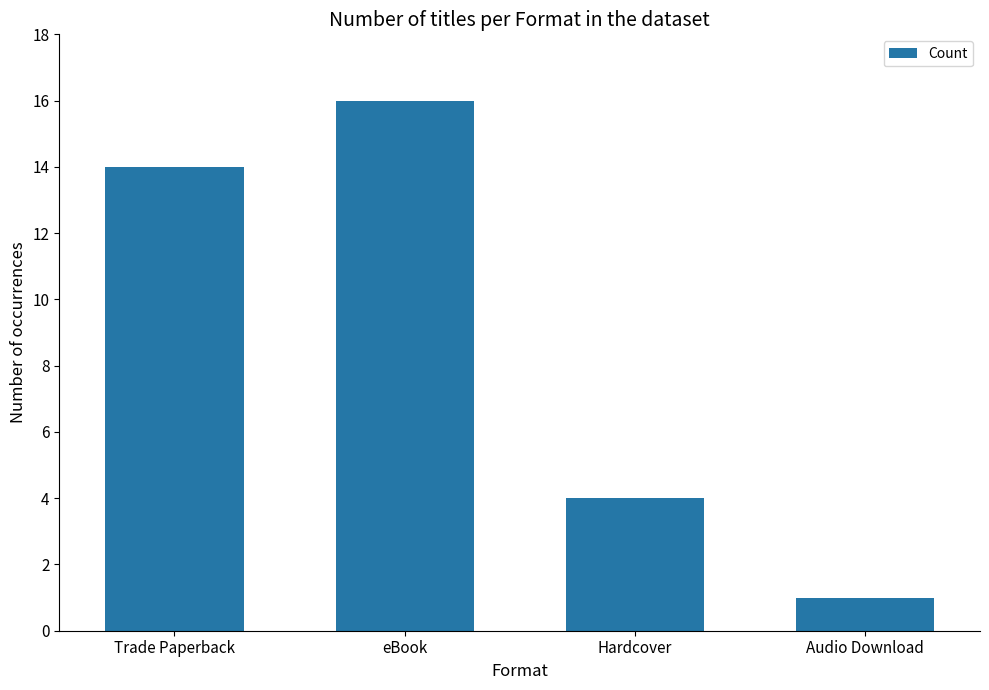

What is the sum of the values at eBook and Audio Download?

17